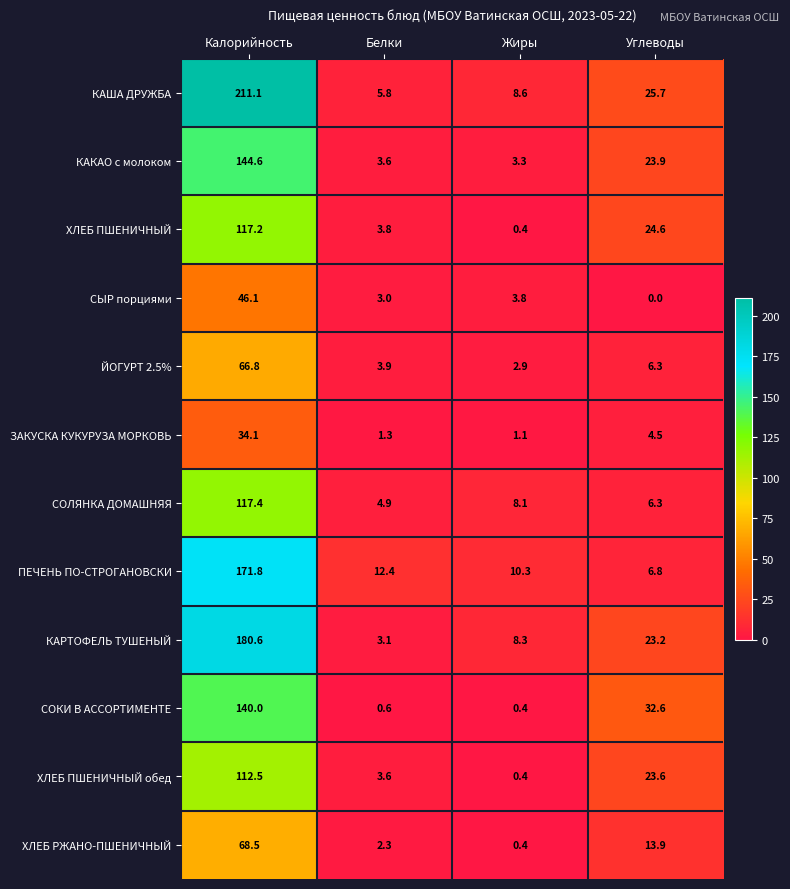

List the series in order of their peak value, lowest first.

ЗАКУСКА КУКУРУЗА МОРКОВЬ, СЫР порциями, ЙОГУРТ 2.5%, ХЛЕБ РЖАНО-ПШЕНИЧНЫЙ, ХЛЕБ ПШЕНИЧНЫЙ обед, ХЛЕБ ПШЕНИЧНЫЙ, СОЛЯНКА ДОМАШНЯЯ, СОКИ В АССОРТИМЕНТЕ, КАКАО с молоком, ПЕЧЕНЬ ПО-СТРОГАНОВСКИ, КАРТОФЕЛЬ ТУШЕНЫЙ, КАША ДРУЖБА